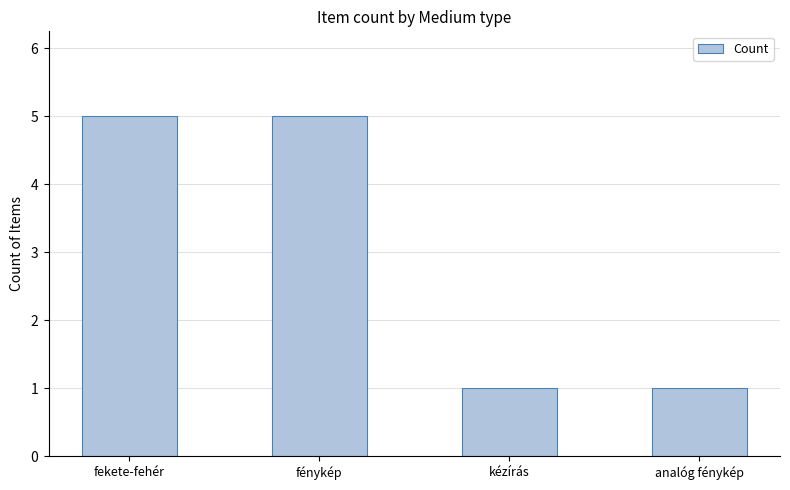

Does the chart contain any negative values?

No